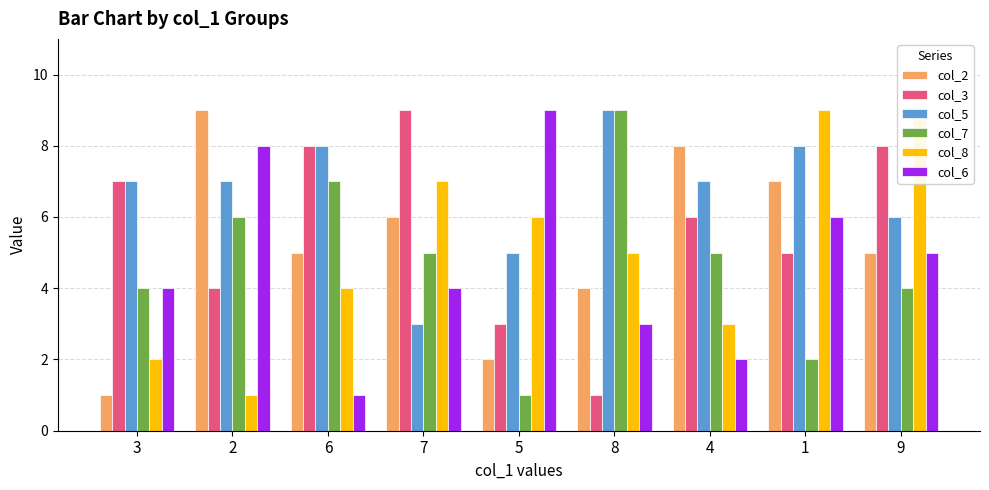

What are all the series names shown in the legend?

col_2, col_3, col_5, col_7, col_8, col_6